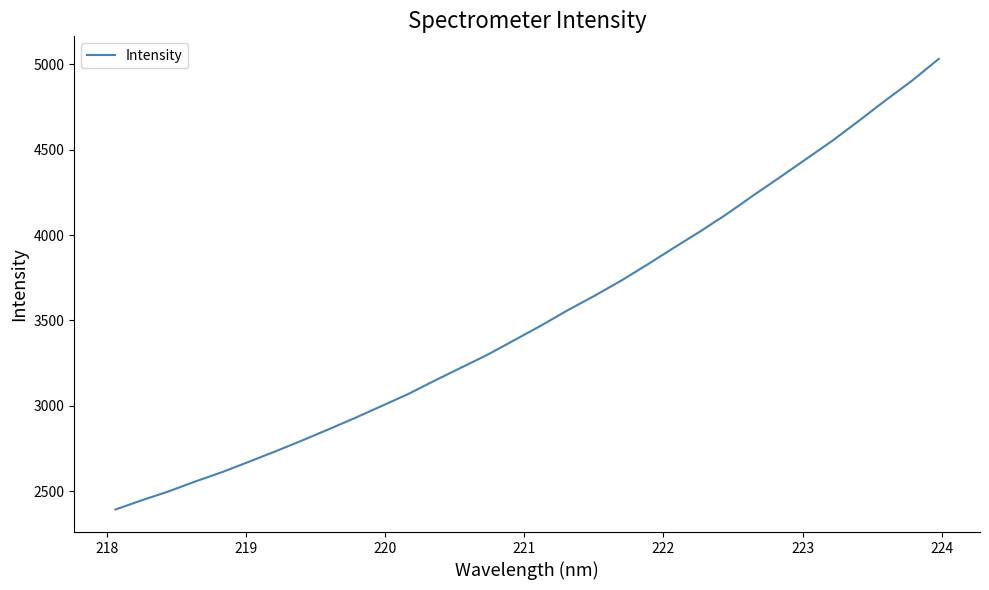

What is the maximum value shown in the chart?

5031.9